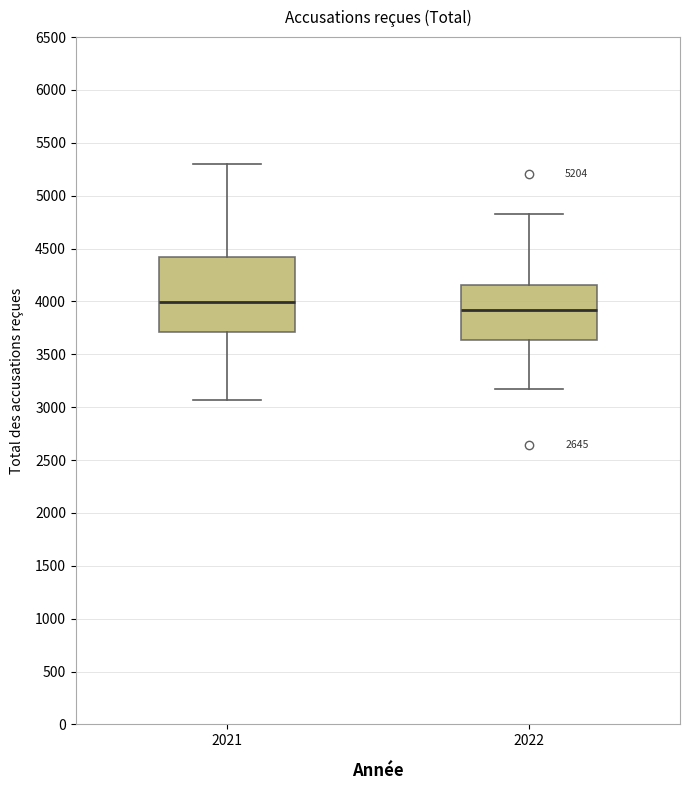

Which box has the lowest median line?

2022